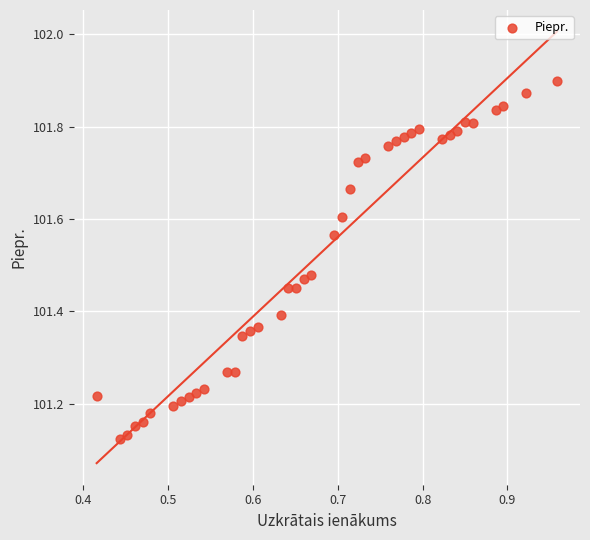

What is the range of X values (max minus min)?

0.5